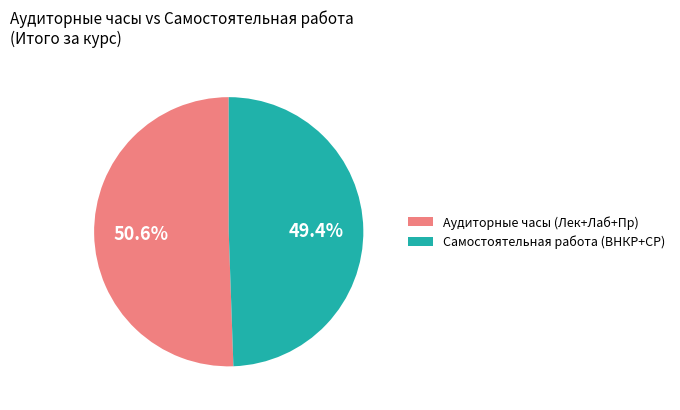

Which slice is the largest?

Аудиторные часы (Лек+Лаб+Пр)